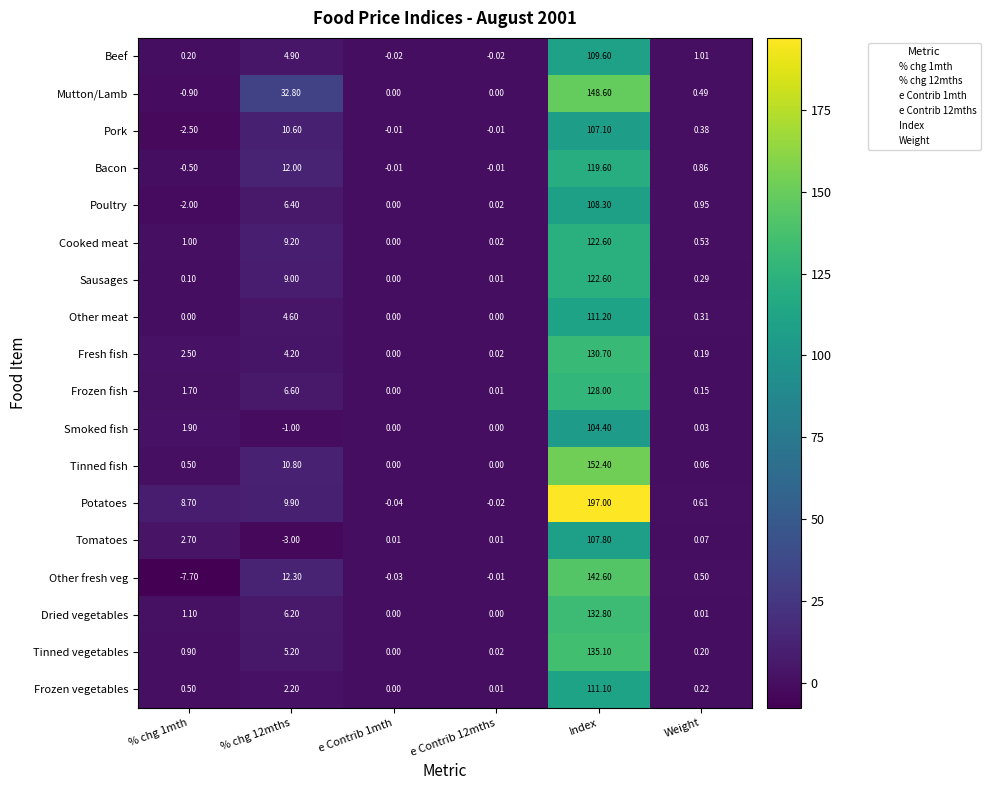

How many distinct data groups are displayed?

18